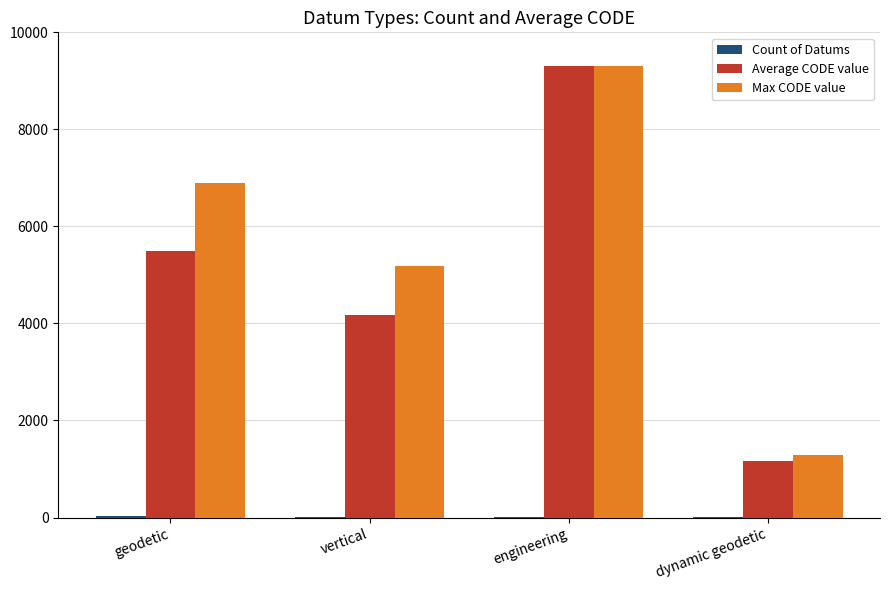

Which label corresponds to the largest value in the chart?

engineering